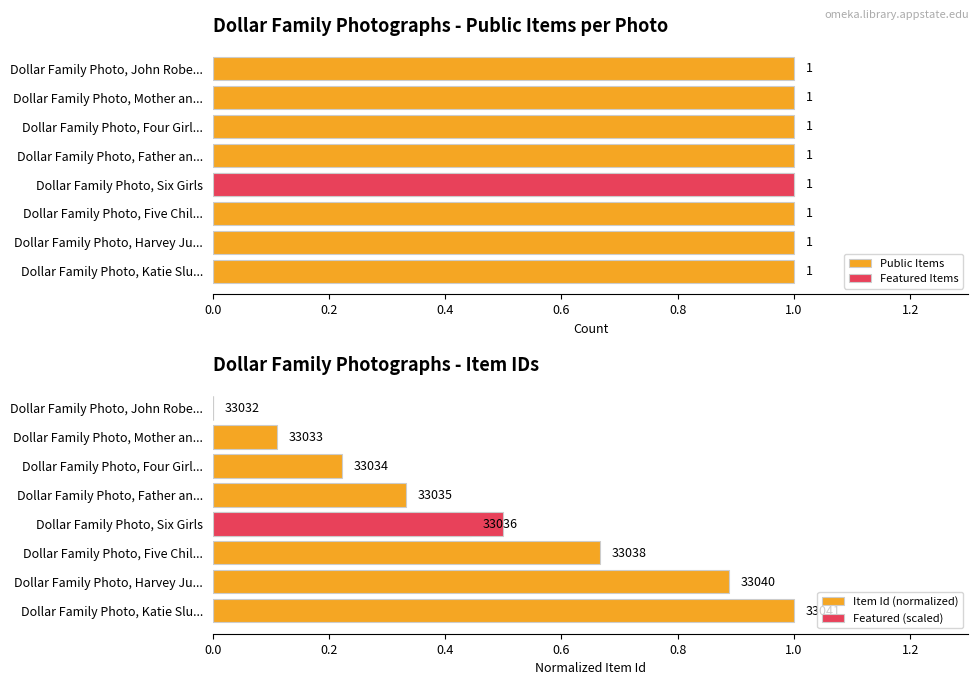

At 0.0, list the series in order from largest to smallest.

Item Id (normalized), Public Items, Featured Items, Featured (scaled)